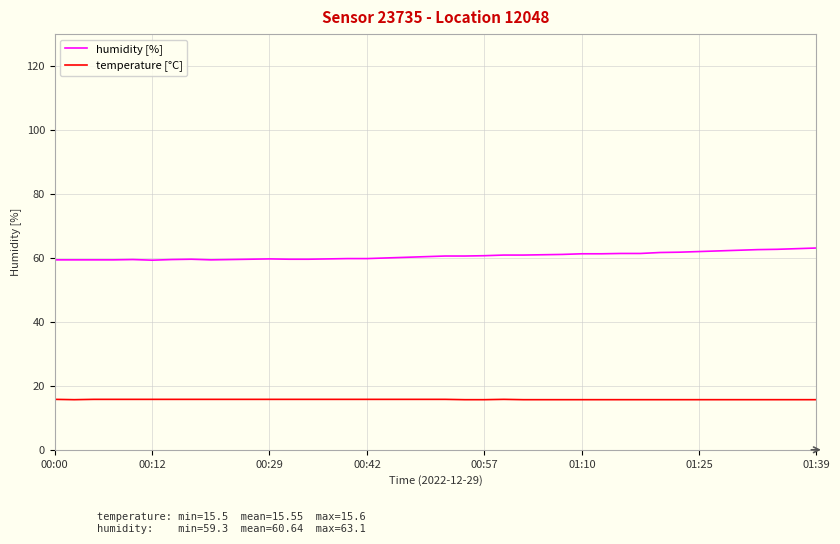

How many lines are shown in the chart?

2